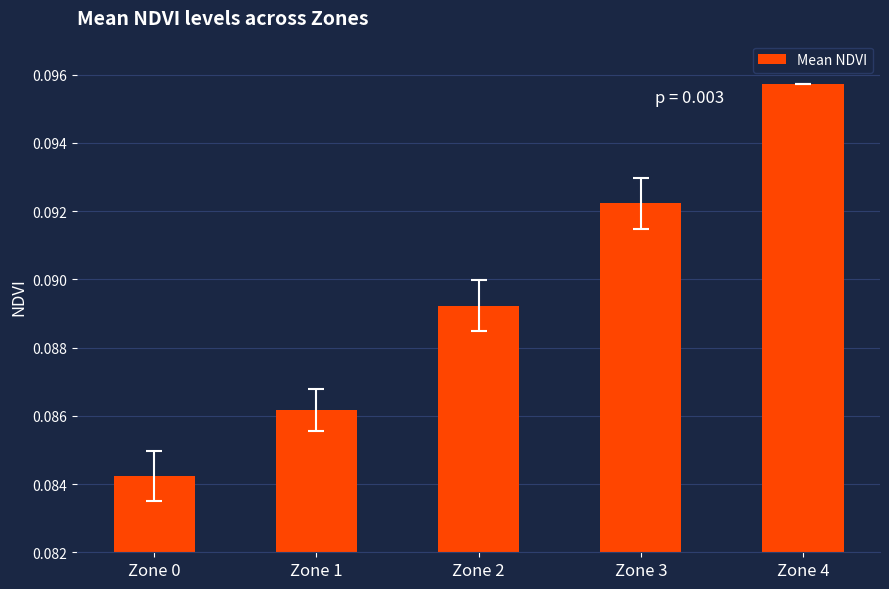

What is the sum of all values?

0.4